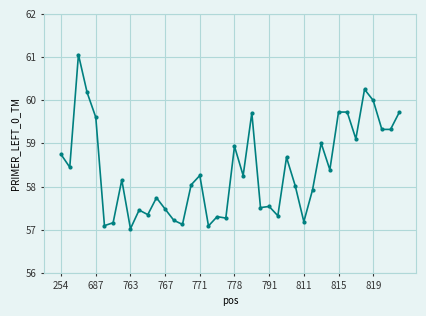

What is the greatest value displayed?

61.1